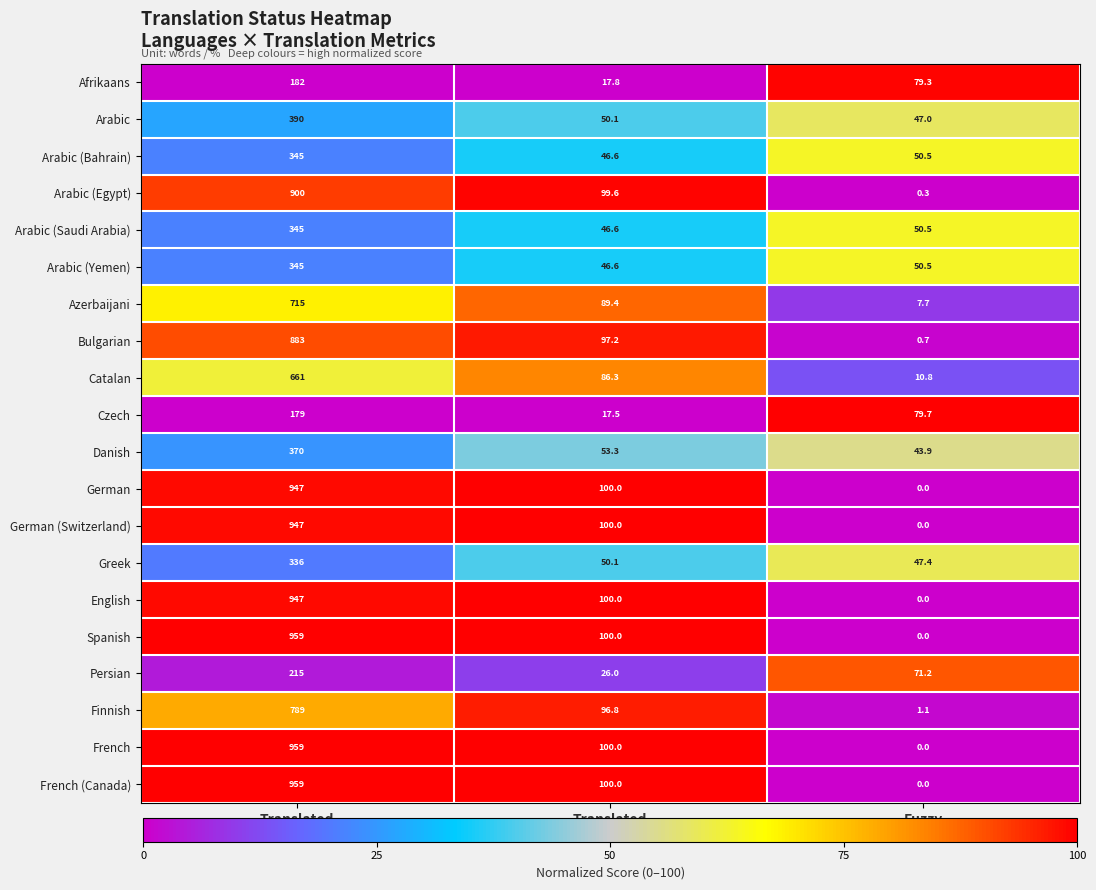

What is the total value across all series at Translated
%?

1423.9